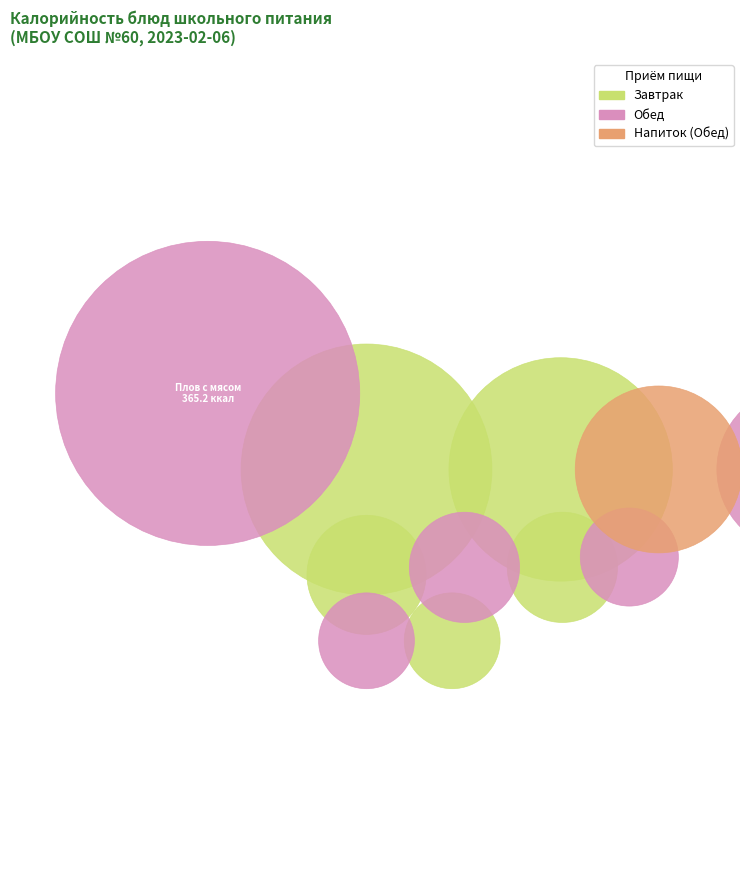

The Компот из сухофруктов slice represents 16% of the pie. True or false?

False